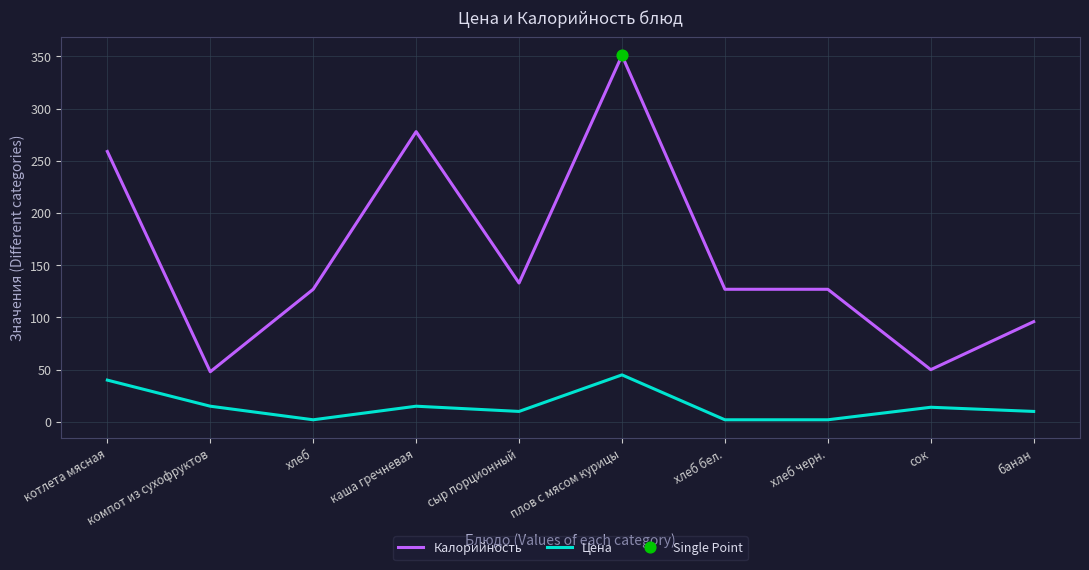

What is the total value across all series at хлеб?

129